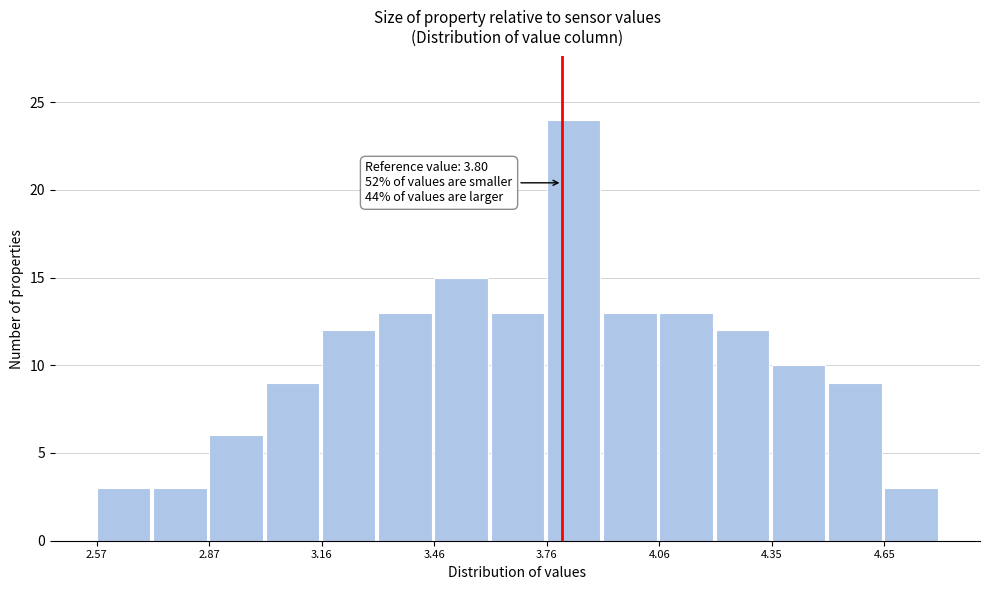

Around what value on the x-axis is the tallest bar? Give the approximate position of its centre, as read against the axis.

3.85